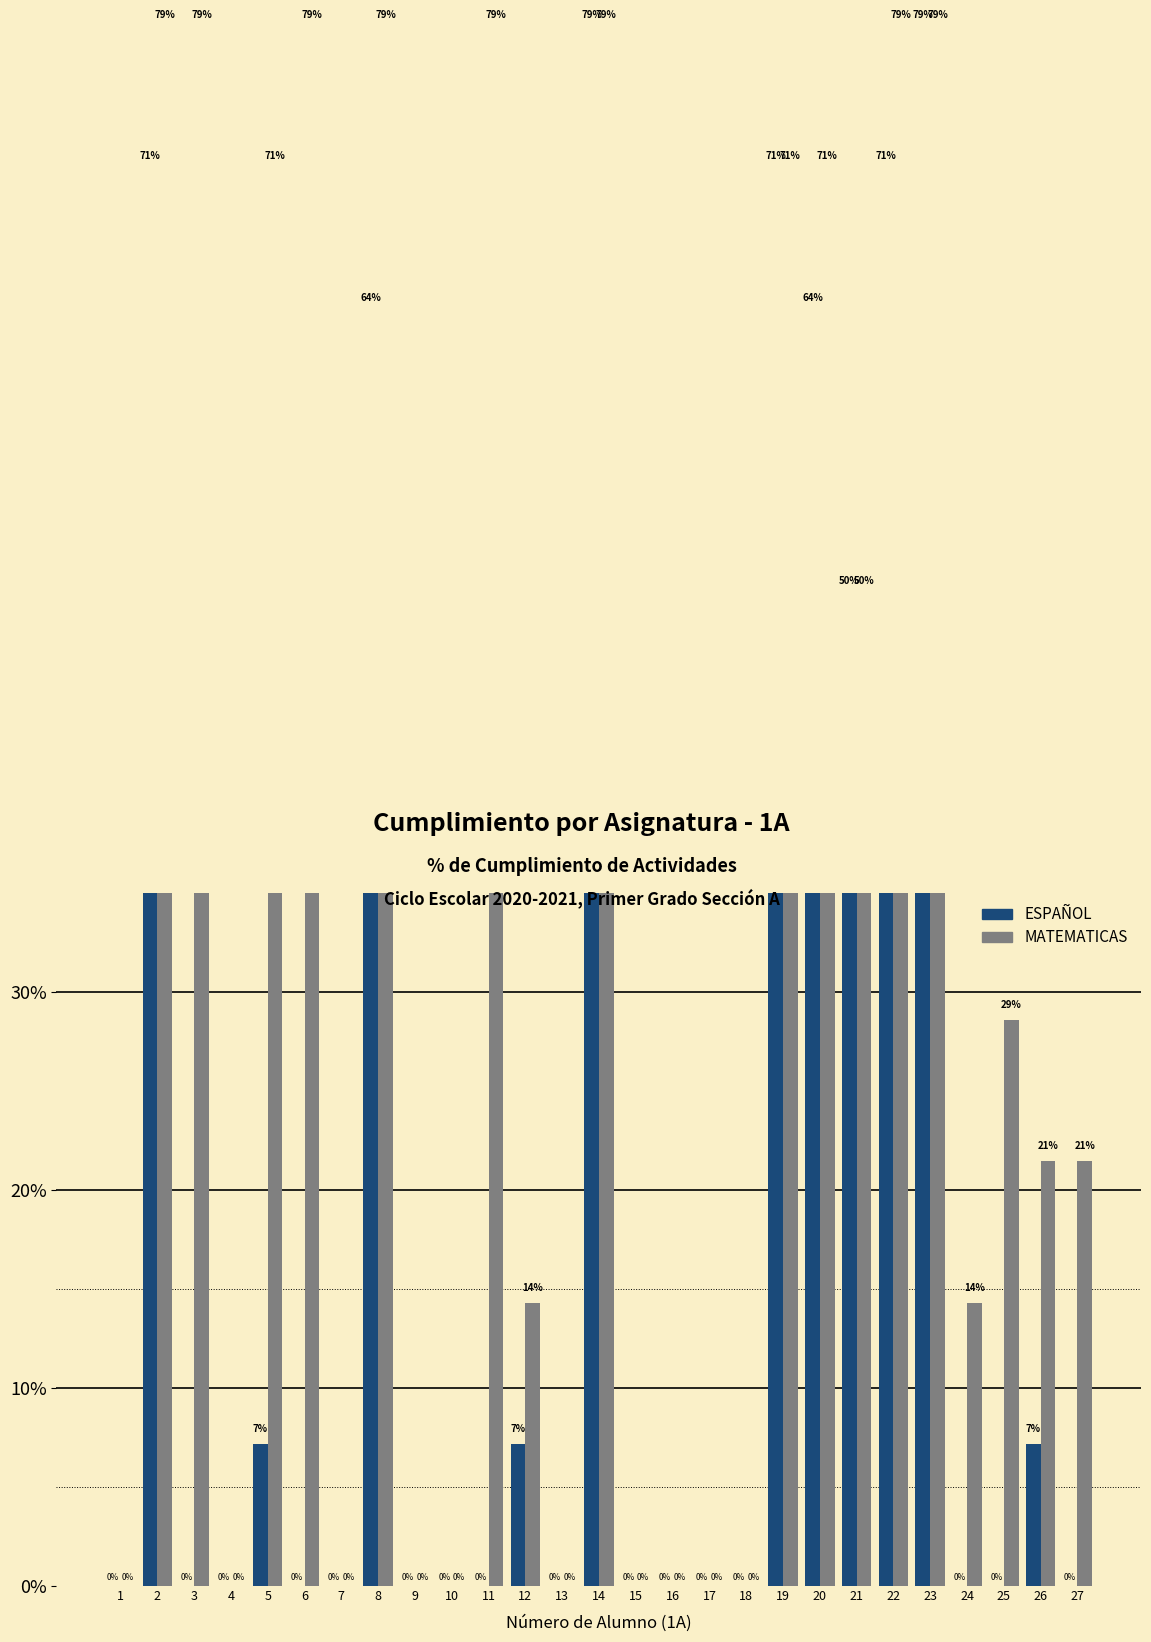

What is the difference between the second highest and second lowest values in the MATEMATICAS series?

0.8